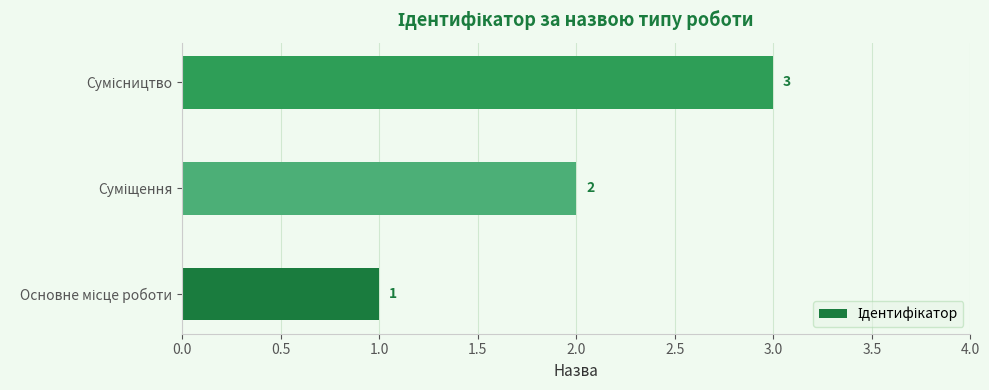

How many values are between 1 and 3?

3